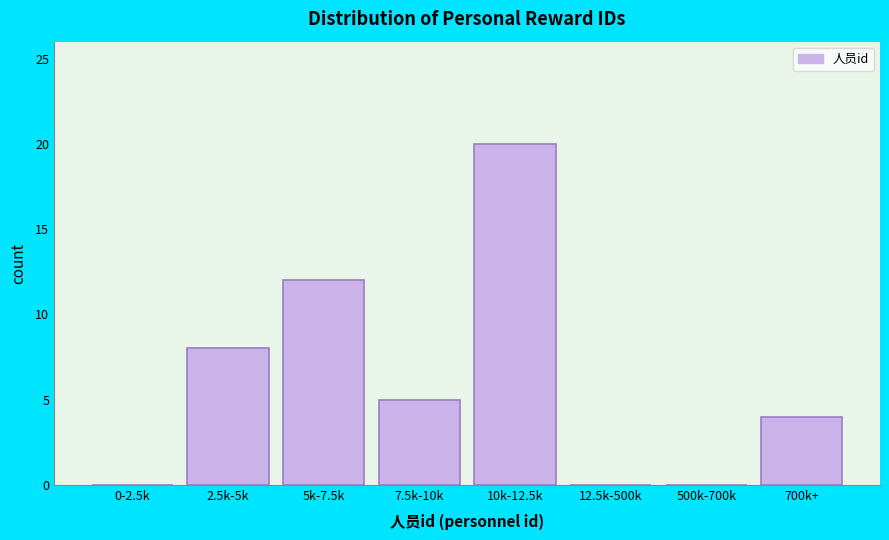

Reading left to right, transcribe all the data shown in this chart.

0-2.5k=0	2.5k-5k=8	5k-7.5k=12	7.5k-10k=5	10k-12.5k=20	12.5k-500k=0	500k-700k=0	700k+=4